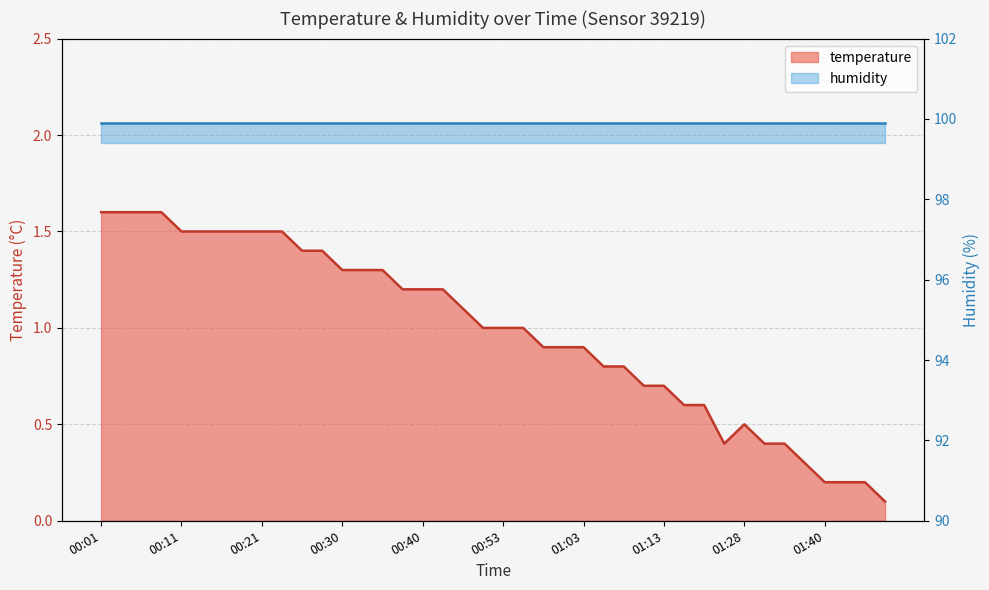

Reading left to right, extract all data points from this chart.

1.6	1.6	1.6	1.6	1.5	1.5	1.5	1.5	1.5	1.5	1.4	1.4	1.3	1.3	1.3	1.2	1.2	1.2	1.1	1.0	1.0	1.0	0.9	0.9	0.9	0.8	0.8	0.7	0.7	0.6	0.6	0.4	0.5	0.4	0.4	0.3	0.2	0.2	0.2	0.1